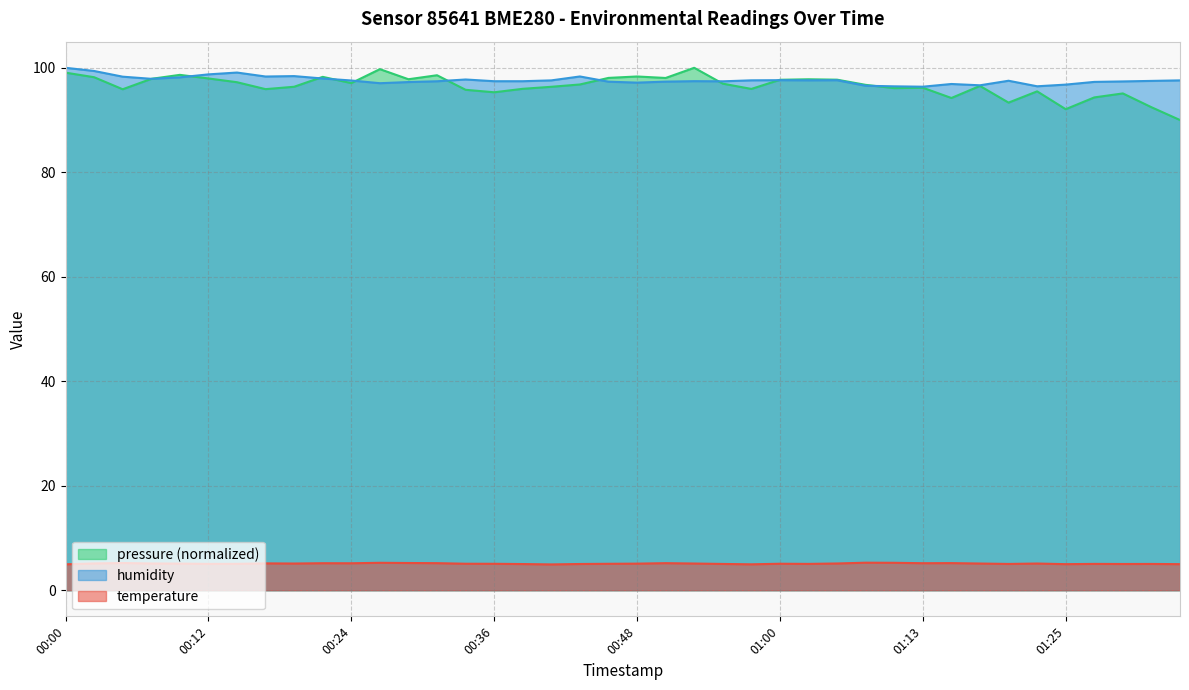

What is the total value across all series at 00:29?

102.5